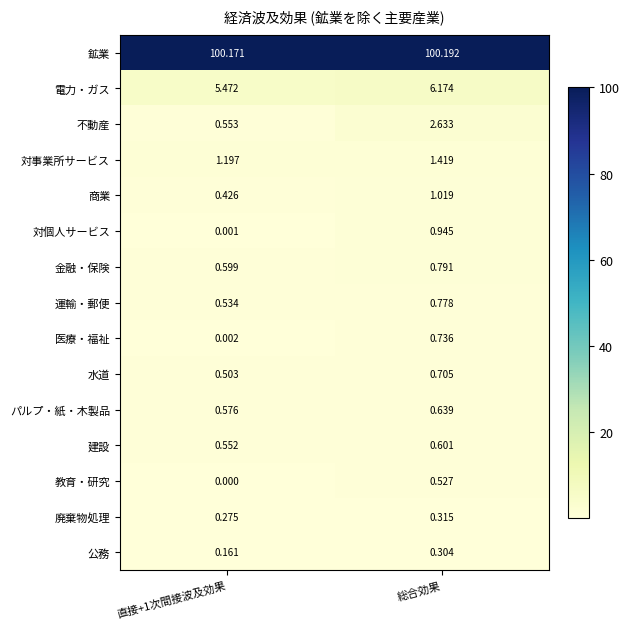

How many distinct data groups are displayed?

15